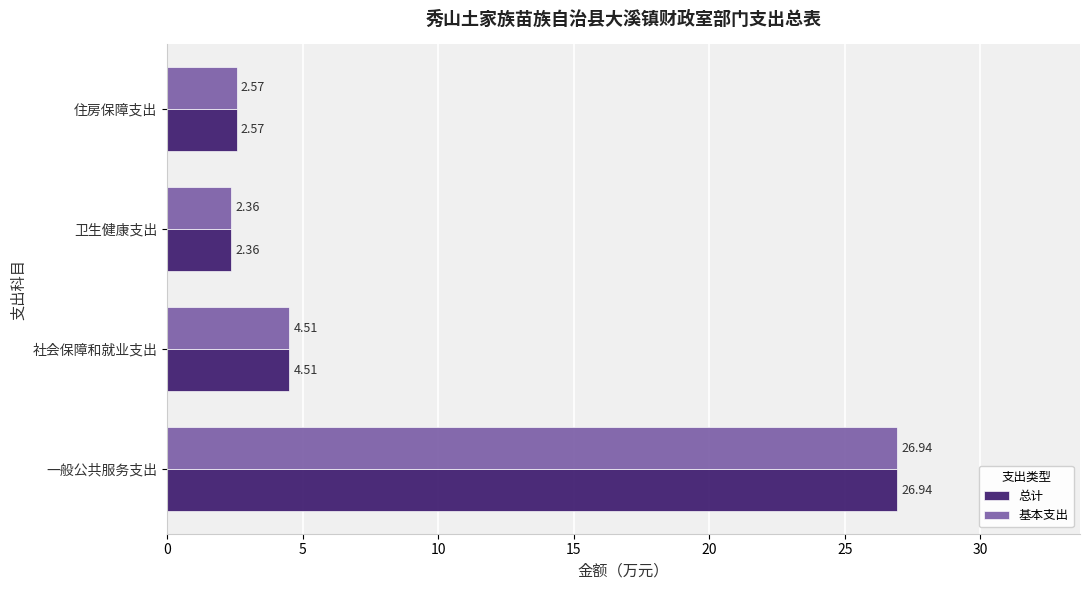

How many categories are shown in the chart?

4